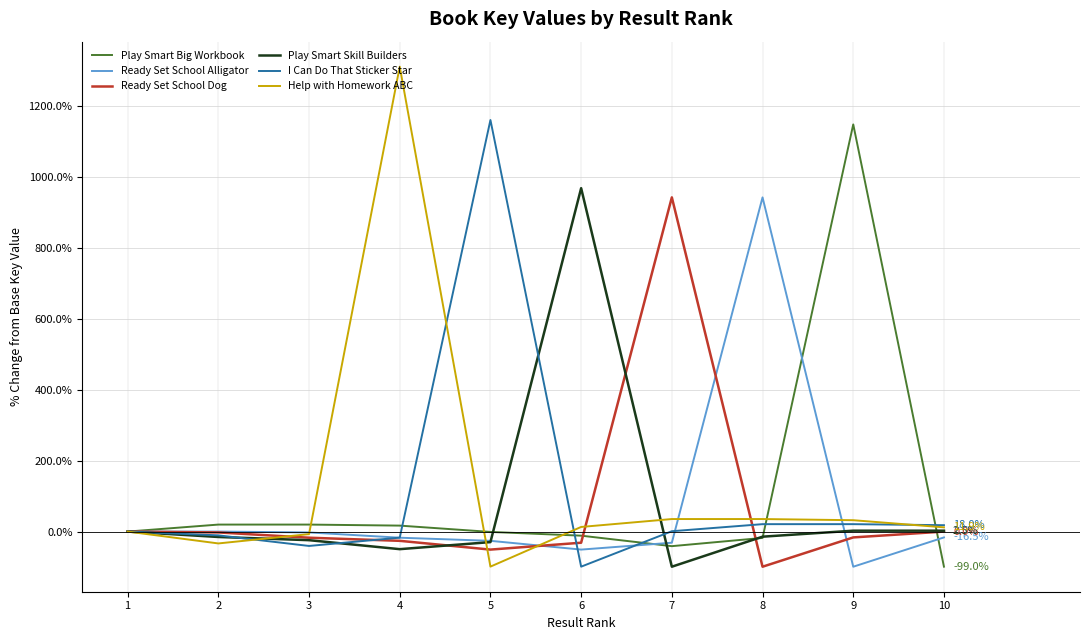

Is the value of Play Smart Skill Builders at 4 greater than the value of Ready Set School Alligator at 3?

No